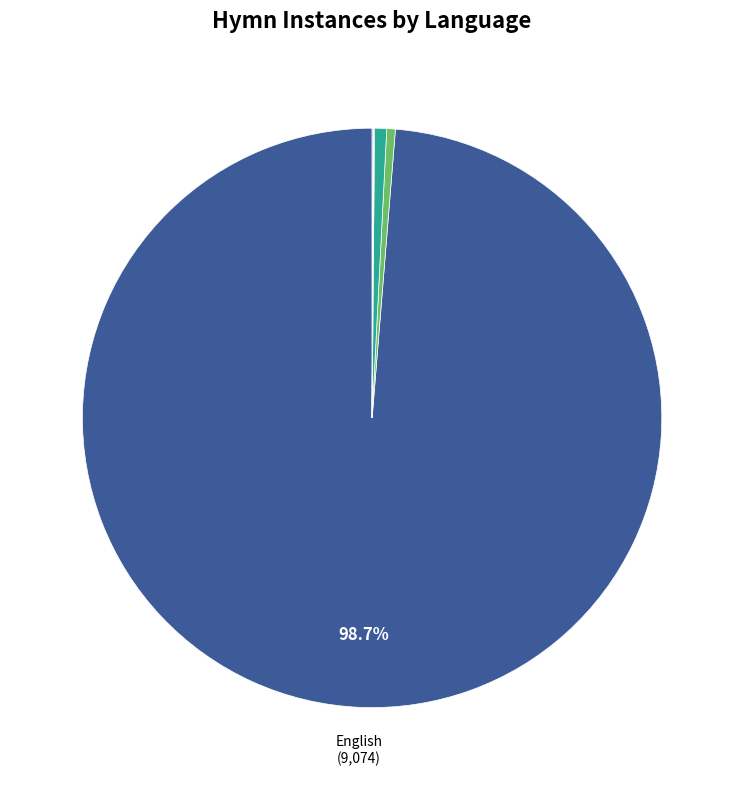

Which category accounts for the majority?

English